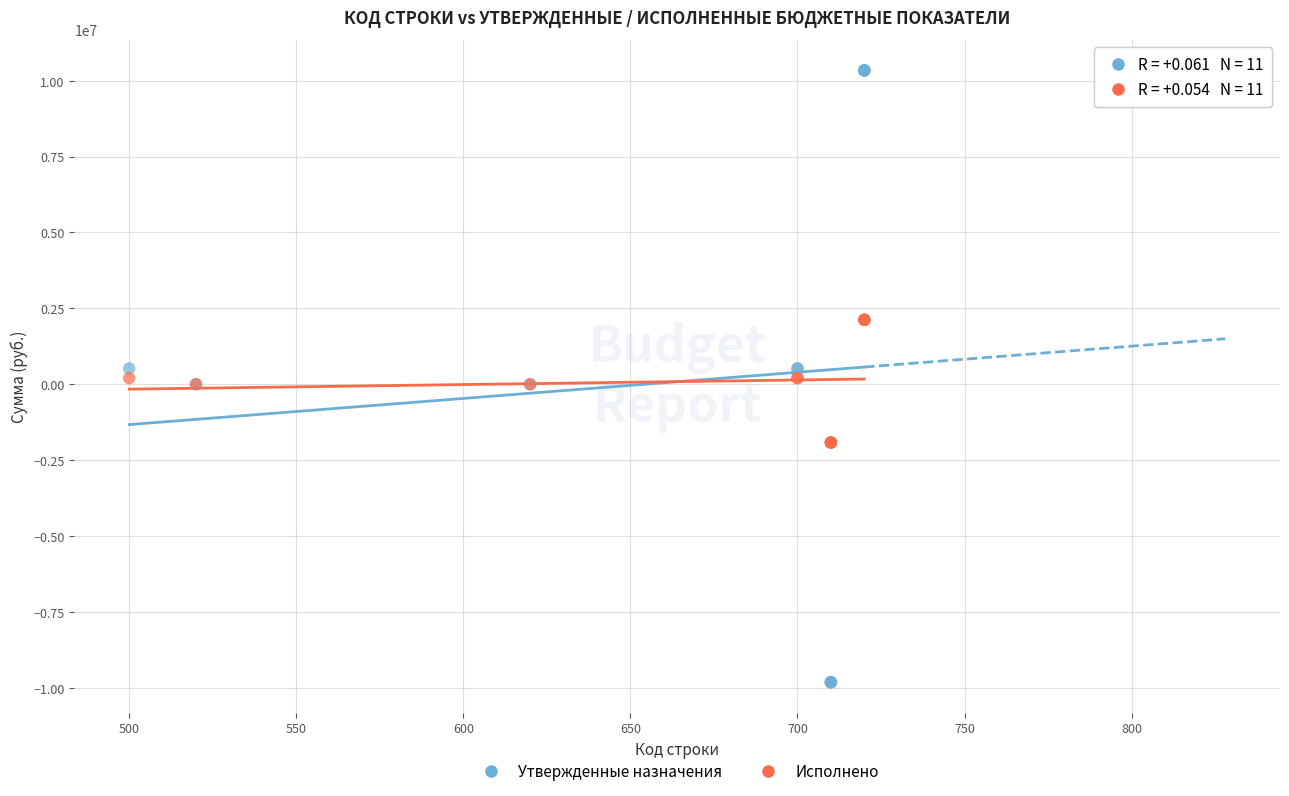

What is the X range (max minus min) for the scatter plot?

220.0